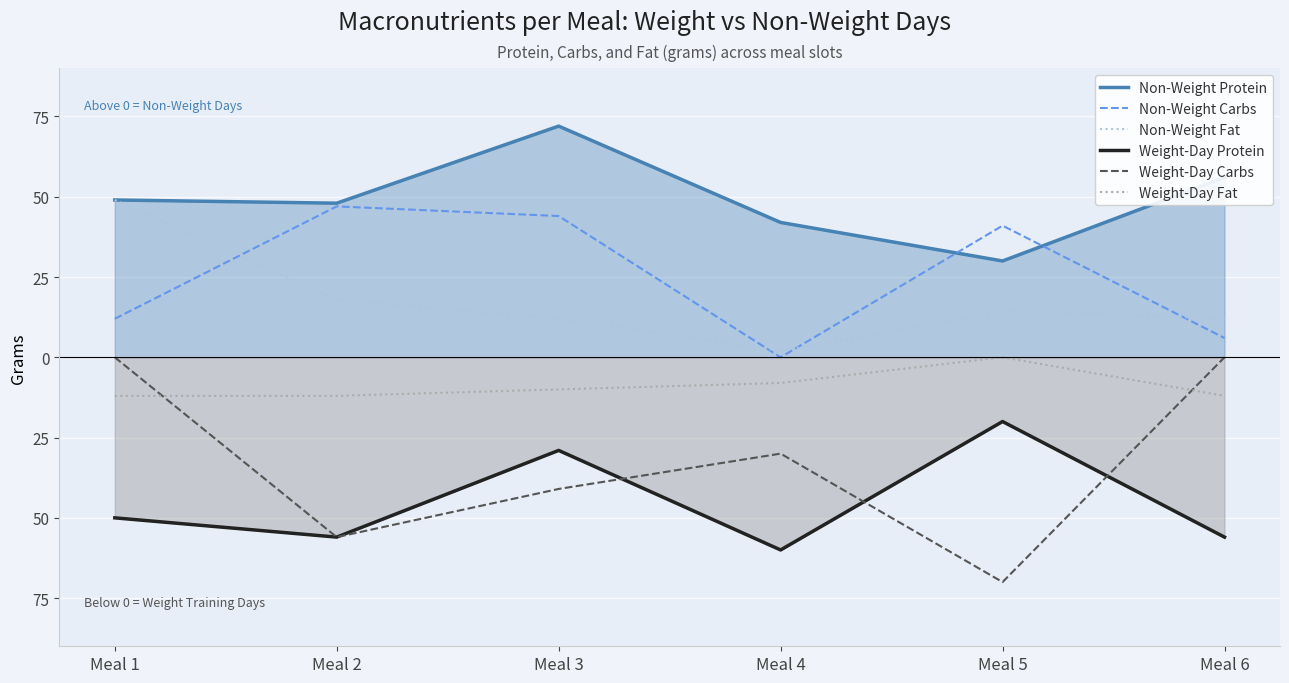

Between Meal 4 and Meal 6, which series saw the biggest shift?

Weight-Day Carbs